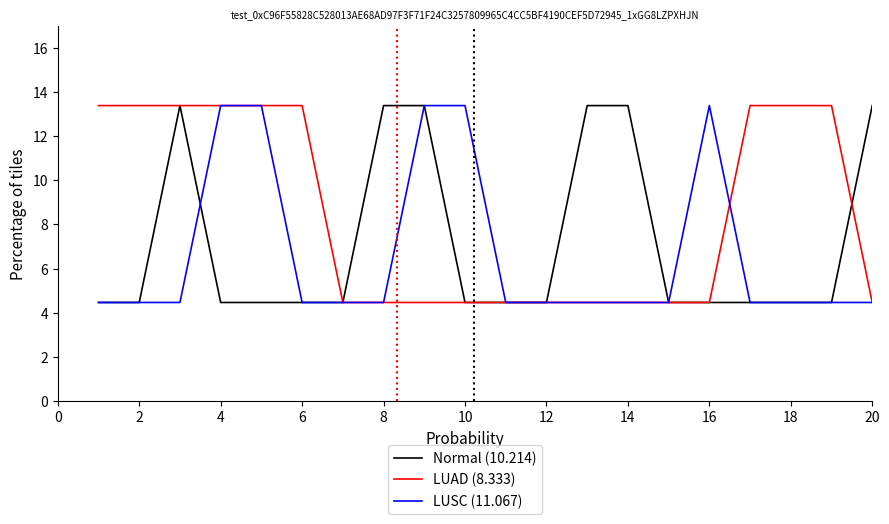

Which series has the largest total across all categories?

LUAD (8.333)